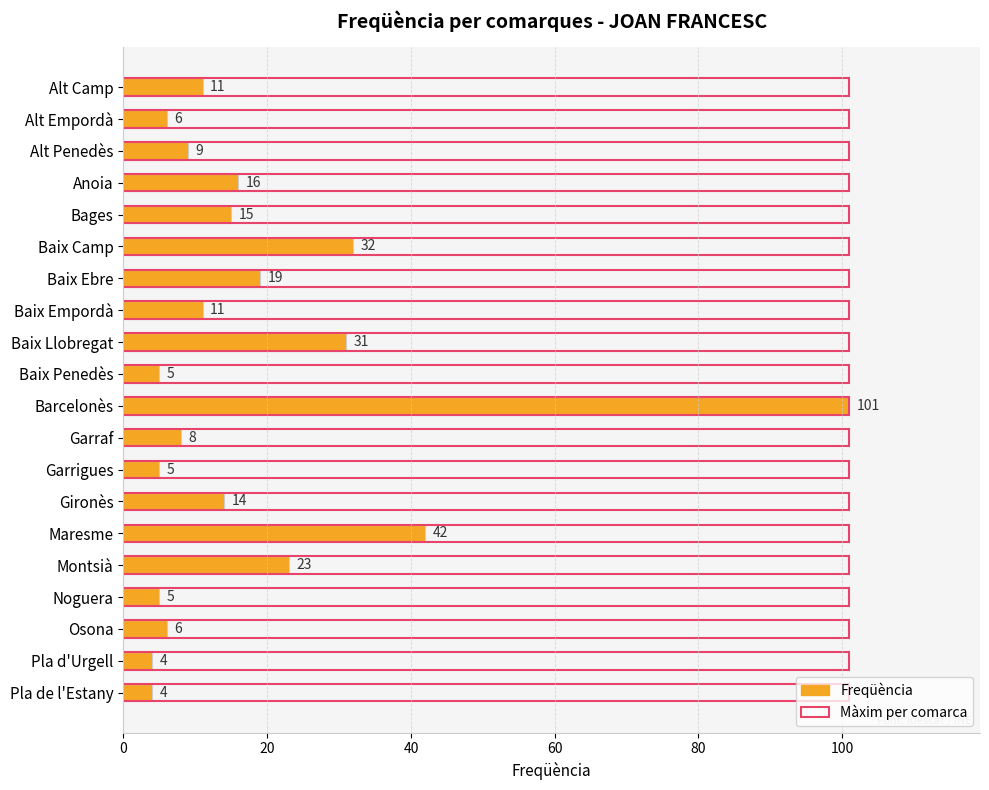

Are the bars grouped side by side (vs. stacked)?

Yes